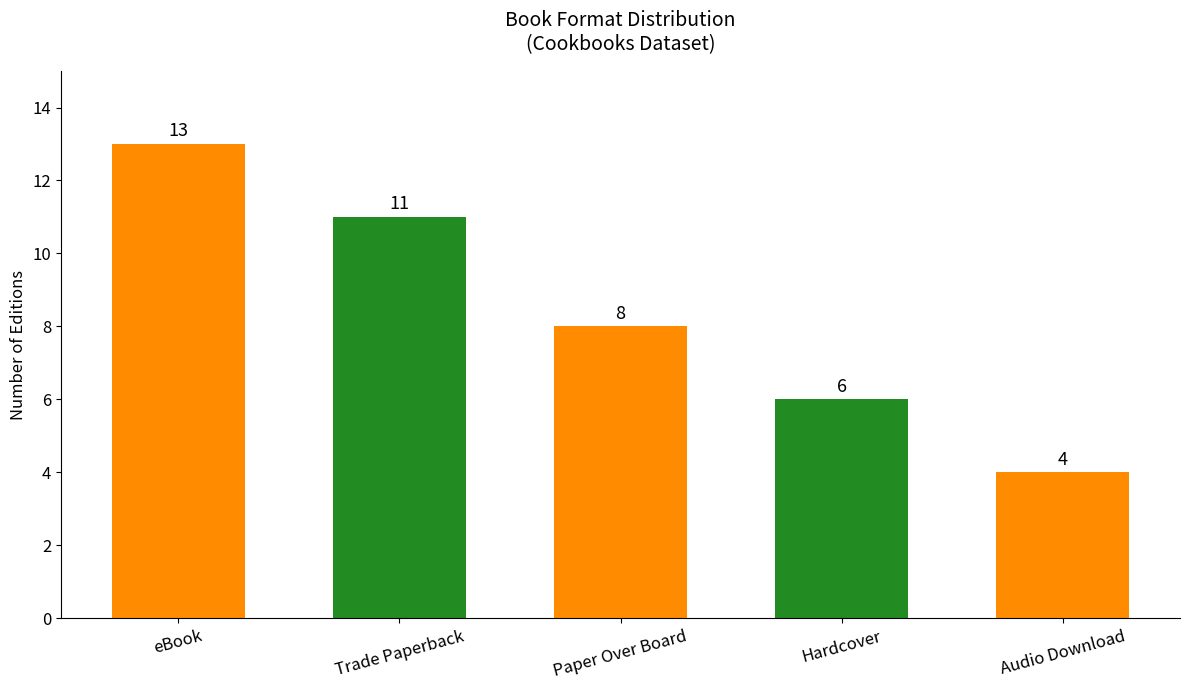

How many bars are there in total?

5